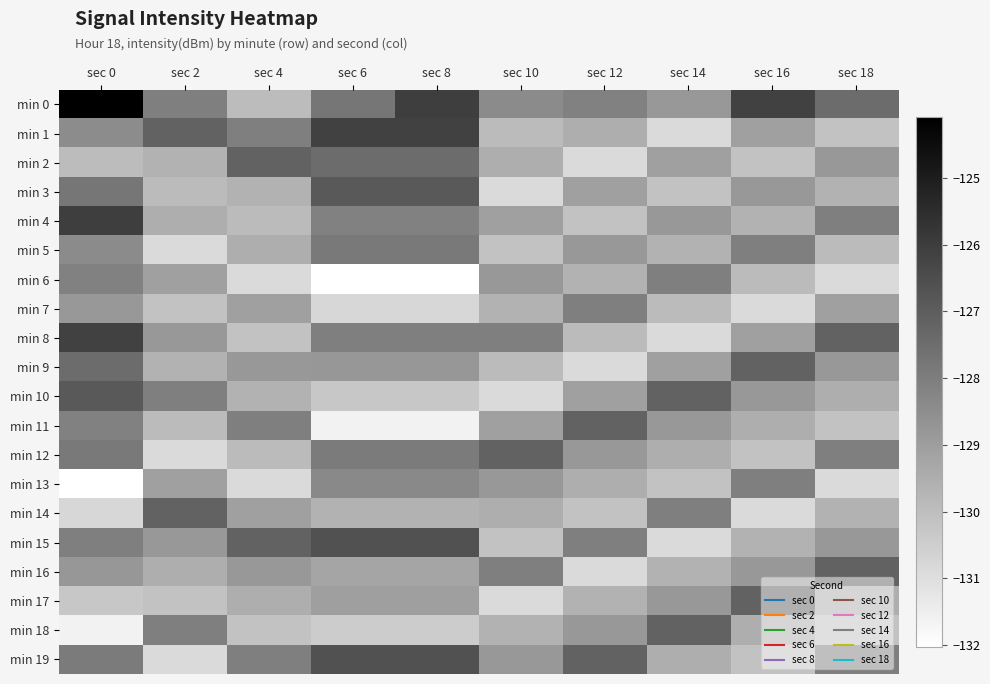

Reading left to right, transcribe all the data shown in this chart.

min 0: sec 0=-124.1	sec 2=-128.0	sec 4=-129.9	sec 6=-127.8	sec 8=-126.0	sec 10=-128.4	sec 12=-128.1	sec 14=-128.8	sec 16=-126.1	sec 18=-127.5
min 1: sec 0=-128.4	sec 2=-127.2	sec 4=-128.0	sec 6=-126.1	sec 8=-126.1	sec 10=-129.9	sec 12=-129.5	sec 14=-130.9	sec 16=-129.0	sec 18=-130.1
min 2: sec 0=-129.9	sec 2=-129.6	sec 4=-127.2	sec 6=-127.5	sec 8=-127.5	sec 10=-129.5	sec 12=-130.9	sec 14=-129.0	sec 16=-130.1	sec 18=-128.8
min 3: sec 0=-127.8	sec 2=-129.9	sec 4=-129.6	sec 6=-126.9	sec 8=-126.9	sec 10=-130.9	sec 12=-129.0	sec 14=-130.1	sec 16=-128.8	sec 18=-129.6
min 4: sec 0=-126.0	sec 2=-129.5	sec 4=-129.9	sec 6=-128.1	sec 8=-128.1	sec 10=-129.0	sec 12=-130.1	sec 14=-128.8	sec 16=-129.6	sec 18=-128.0
min 5: sec 0=-128.4	sec 2=-130.9	sec 4=-129.5	sec 6=-127.9	sec 8=-127.9	sec 10=-130.1	sec 12=-128.8	sec 14=-129.6	sec 16=-128.0	sec 18=-129.9
min 6: sec 0=-128.1	sec 2=-129.0	sec 4=-130.9	sec 6=-132.0	sec 8=-132.0	sec 10=-128.8	sec 12=-129.6	sec 14=-128.0	sec 16=-129.9	sec 18=-130.9
min 7: sec 0=-128.8	sec 2=-130.1	sec 4=-129.0	sec 6=-130.8	sec 8=-130.8	sec 10=-129.6	sec 12=-128.0	sec 14=-129.9	sec 16=-130.9	sec 18=-129.0
min 8: sec 0=-126.1	sec 2=-128.8	sec 4=-130.1	sec 6=-128.0	sec 8=-128.0	sec 10=-128.0	sec 12=-129.9	sec 14=-130.9	sec 16=-129.0	sec 18=-127.2
min 9: sec 0=-127.5	sec 2=-129.6	sec 4=-128.8	sec 6=-128.8	sec 8=-128.8	sec 10=-129.9	sec 12=-130.9	sec 14=-129.0	sec 16=-127.2	sec 18=-128.8
min 10: sec 0=-126.9	sec 2=-128.0	sec 4=-129.6	sec 6=-130.3	sec 8=-130.3	sec 10=-130.9	sec 12=-129.0	sec 14=-127.2	sec 16=-128.8	sec 18=-129.5
min 11: sec 0=-128.1	sec 2=-129.9	sec 4=-128.0	sec 6=-131.6	sec 8=-131.6	sec 10=-129.0	sec 12=-127.2	sec 14=-128.8	sec 16=-129.5	sec 18=-130.1
min 12: sec 0=-127.9	sec 2=-130.9	sec 4=-129.9	sec 6=-127.9	sec 8=-127.9	sec 10=-127.2	sec 12=-128.8	sec 14=-129.5	sec 16=-130.1	sec 18=-128.0
min 13: sec 0=-132.0	sec 2=-129.0	sec 4=-130.9	sec 6=-128.4	sec 8=-128.4	sec 10=-128.8	sec 12=-129.5	sec 14=-130.1	sec 16=-128.0	sec 18=-130.9
min 14: sec 0=-130.8	sec 2=-127.2	sec 4=-129.0	sec 6=-129.6	sec 8=-129.6	sec 10=-129.5	sec 12=-130.1	sec 14=-128.0	sec 16=-130.9	sec 18=-129.6
min 15: sec 0=-128.0	sec 2=-128.8	sec 4=-127.2	sec 6=-126.6	sec 8=-126.6	sec 10=-130.1	sec 12=-128.0	sec 14=-130.9	sec 16=-129.6	sec 18=-128.8
min 16: sec 0=-128.8	sec 2=-129.5	sec 4=-128.8	sec 6=-129.2	sec 8=-129.2	sec 10=-128.0	sec 12=-130.9	sec 14=-129.6	sec 16=-128.8	sec 18=-127.2
min 17: sec 0=-130.3	sec 2=-130.1	sec 4=-129.5	sec 6=-129.0	sec 8=-129.0	sec 10=-130.9	sec 12=-129.6	sec 14=-128.8	sec 16=-127.2	sec 18=-129.5
min 18: sec 0=-131.6	sec 2=-128.0	sec 4=-130.1	sec 6=-130.4	sec 8=-130.4	sec 10=-129.6	sec 12=-128.8	sec 14=-127.2	sec 16=-129.5	sec 18=-130.1
min 19: sec 0=-127.9	sec 2=-130.9	sec 4=-128.0	sec 6=-126.6	sec 8=-126.6	sec 10=-128.8	sec 12=-127.2	sec 14=-129.5	sec 16=-130.1	sec 18=-128.0